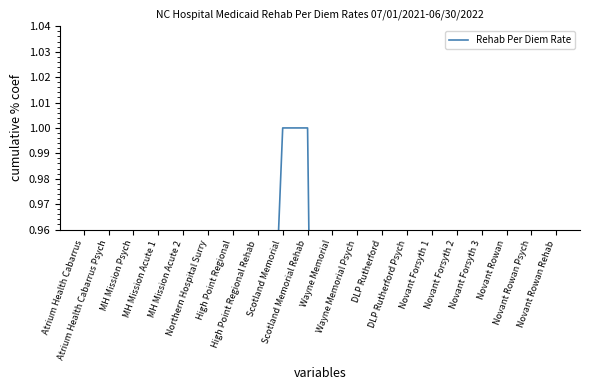

List the labels in order of value, smallest first.

Northern Hospital Surry, Wayne Memorial, Wayne Memorial Psych, DLP Rutherford, DLP Rutherford Psych, Atrium Health Cabarrus, Atrium Health Cabarrus Psych, MH Mission Psych, MH Mission Acute 1, MH Mission Acute 2, Novant Forsyth 1, Novant Forsyth 2, Novant Forsyth 3, Novant Rowan, Novant Rowan Psych, Novant Rowan Rehab, High Point Regional, High Point Regional Rehab, Scotland Memorial, Scotland Memorial Rehab